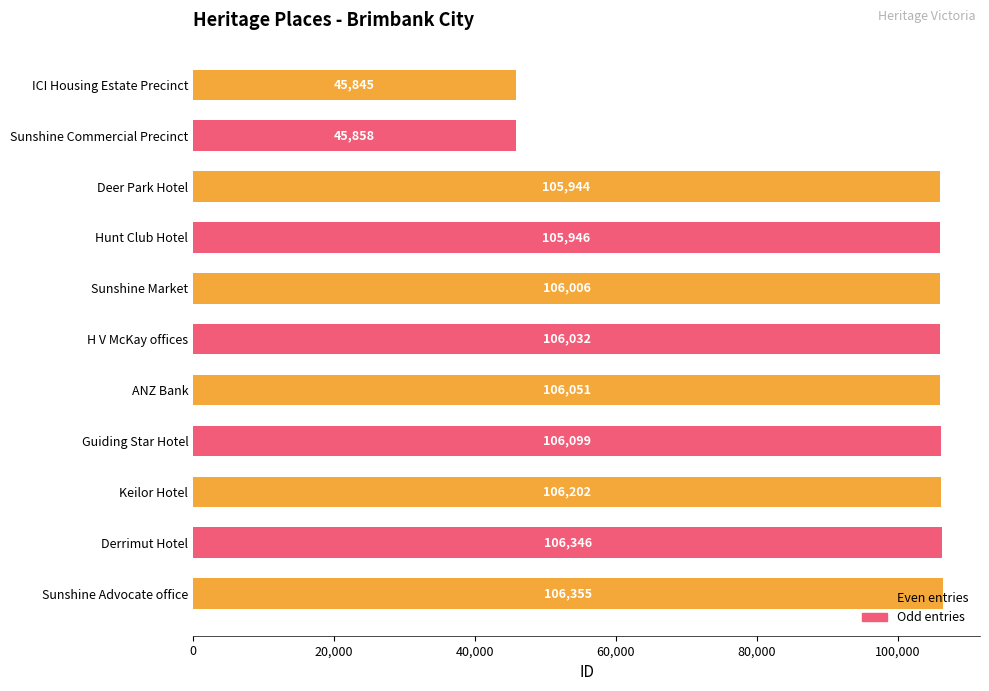

What is the maximum value shown in the chart?

106355